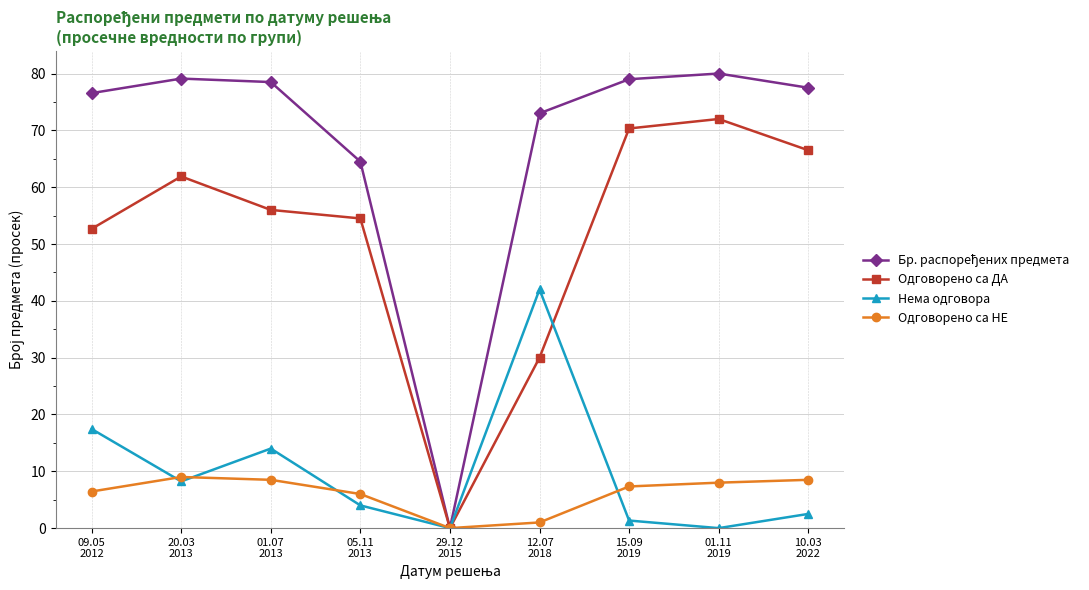

Which label corresponds to the largest value in the chart?

01.11
2019